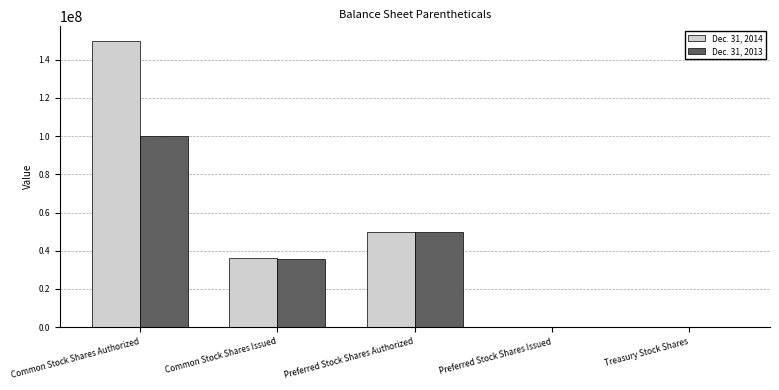

The Dec. 31, 2013 series shows 35675656 at Common Stock Shares Issued. True or false?

True